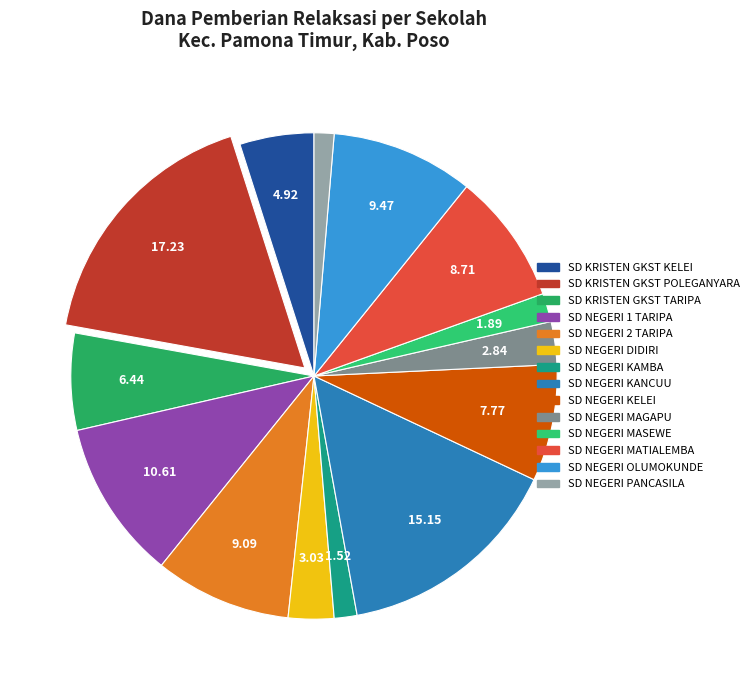

How much of the chart is everything except SD NEGERI MASEWE?

98.1%